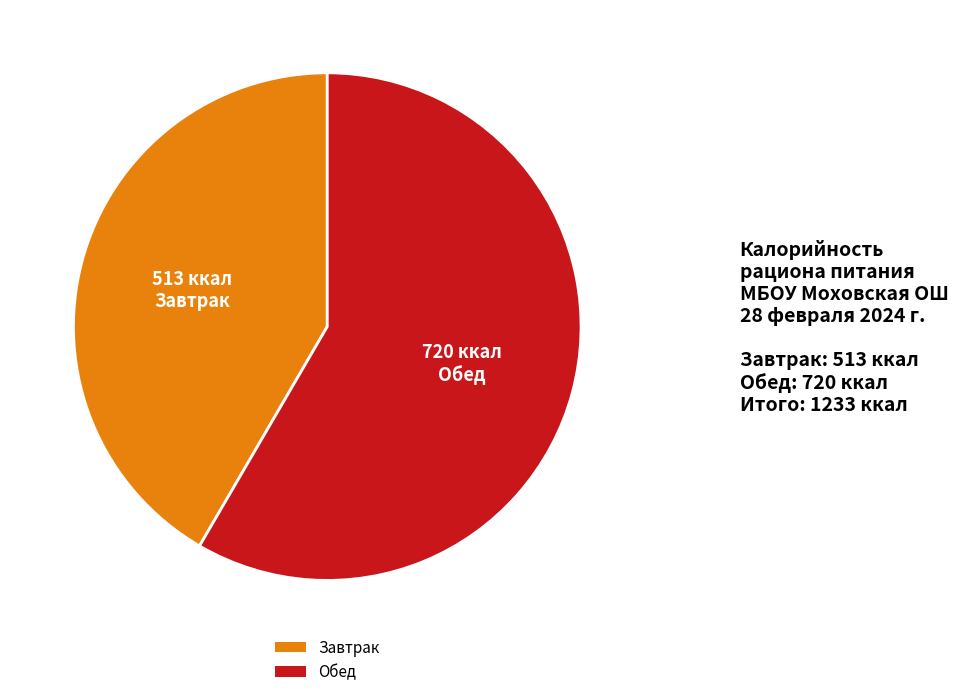

Rank the categories by value from highest to lowest.

Обед, Завтрак